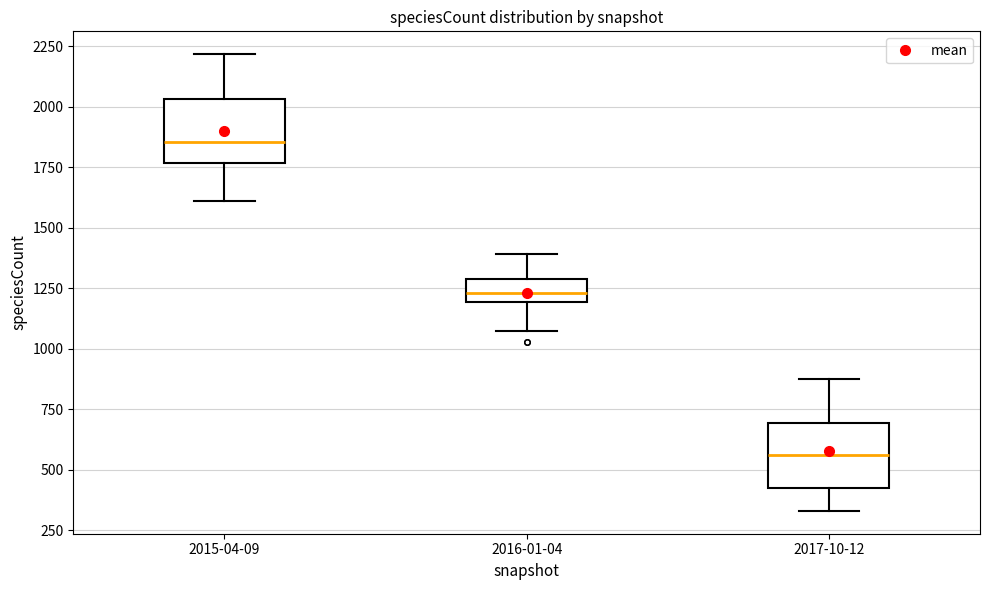

Reading left to right, transcribe this box plot: for each box, give where its median line is, the range the box spans, and where its two whiskers end, as read against the y-axis. The values are not printed on the chart, so give them approximately, as read against the axis.

2015-04-09: median 1850, box 1750 to 2050, whiskers 1600 to 2200
2016-01-04: median 1250, box 1200 to 1300, whiskers 1100 to 1400
2017-10-12: median 550, box 400 to 700, whiskers 350 to 850